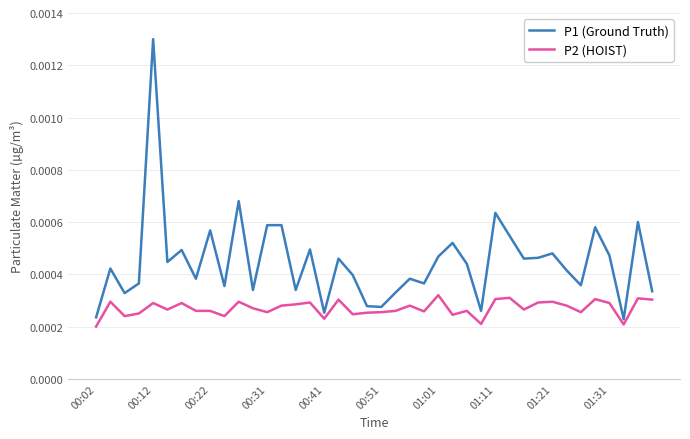

True or false: P2 (HOIST) has more than 2 points higher than both neighbors.

True